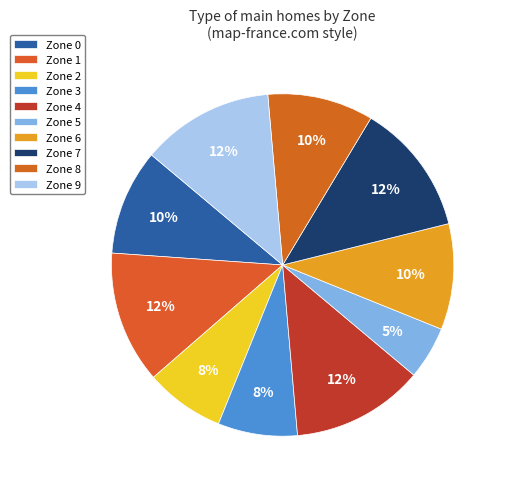

Count the number of slices in the pie.

10